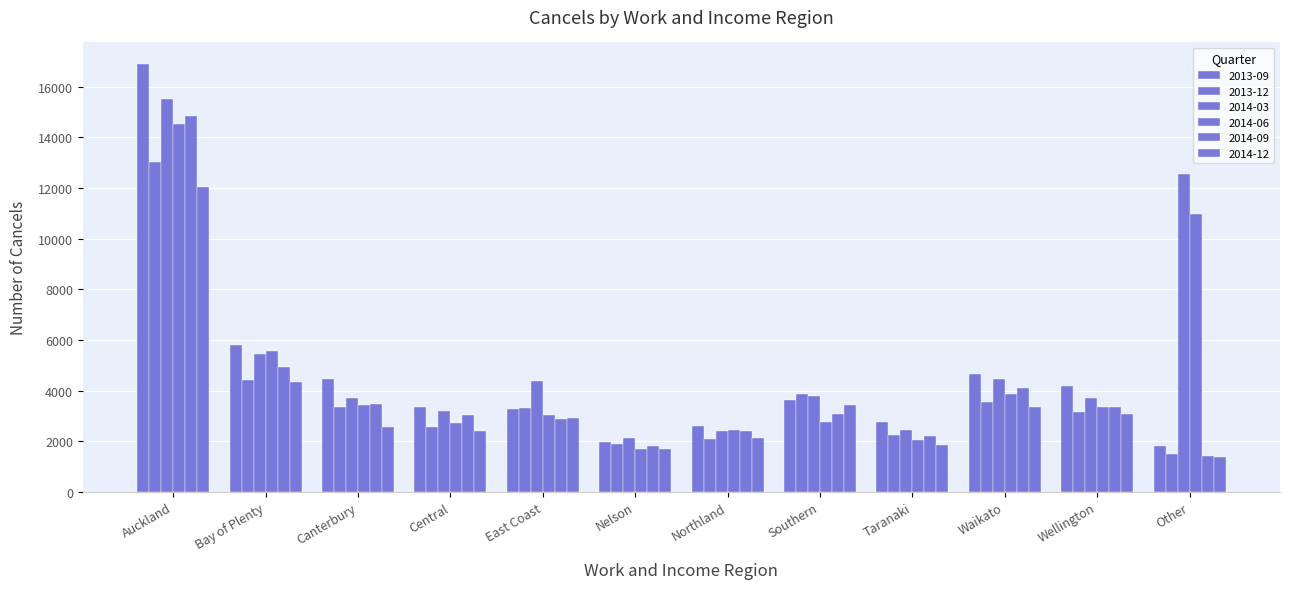

At which category does the chart reach its peak across all series?

Auckland